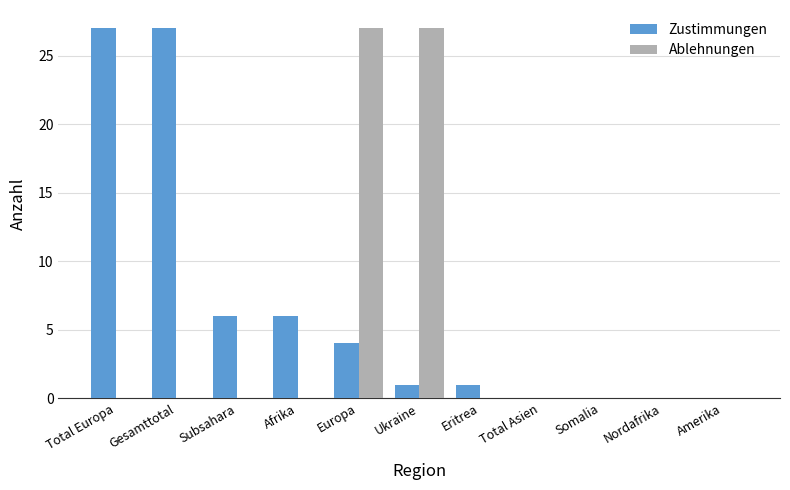

Reading left to right, transcribe all the data shown in this chart.

Zustimmungen: Total Europa=27	Gesamttotal=27	Subsahara=6	Afrika=6	Europa=4	Ukraine=1	Eritrea=1	Total Asien=0	Somalia=0	Nordafrika=0	Amerika=0
Ablehnungen: Total Europa=0	Gesamttotal=0	Subsahara=0	Afrika=0	Europa=27	Ukraine=27	Eritrea=0	Total Asien=0	Somalia=0	Nordafrika=0	Amerika=0